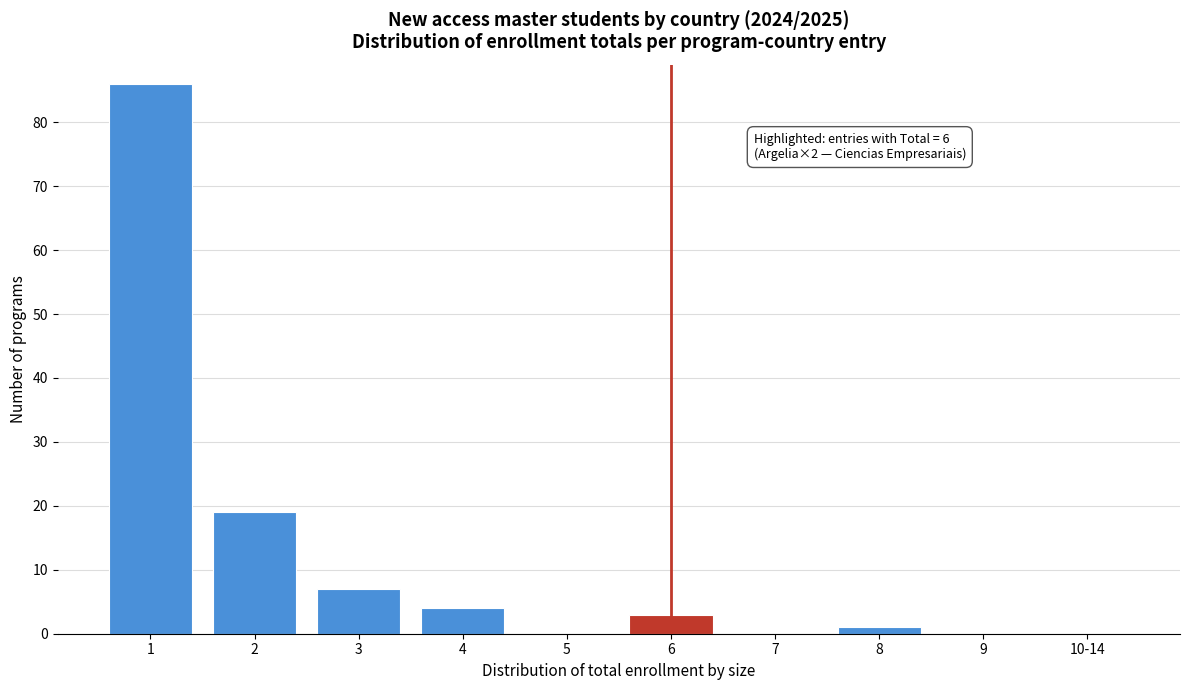

Reading left to right, transcribe all the data shown in this chart.

1=86	2=19	3=7	4=4	5=0	6=3	7=0	8=1	9=0	10-14=0